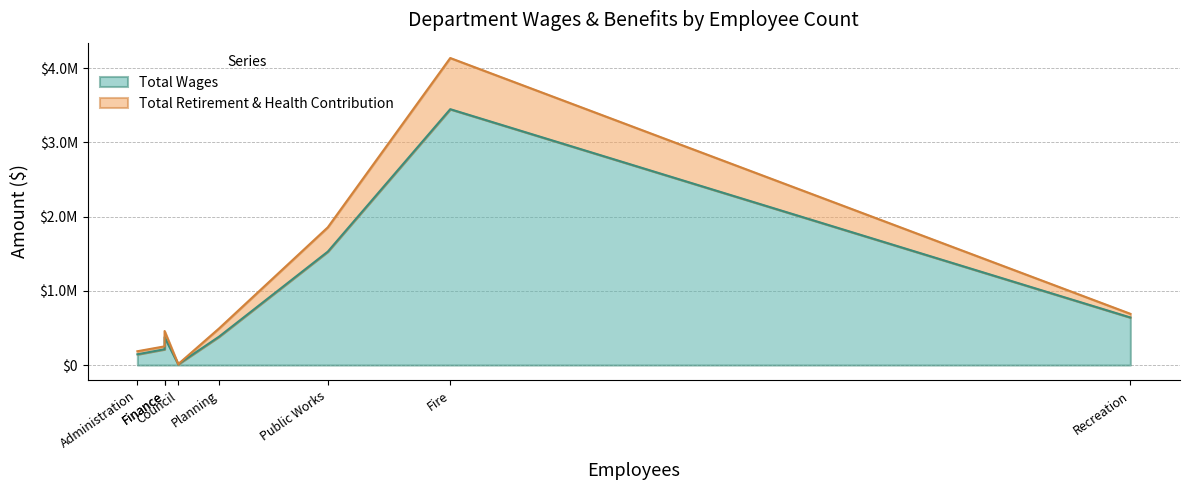

What is the difference between the maximum and minimum values in the Total Retirement & Health Contribution series?

687837